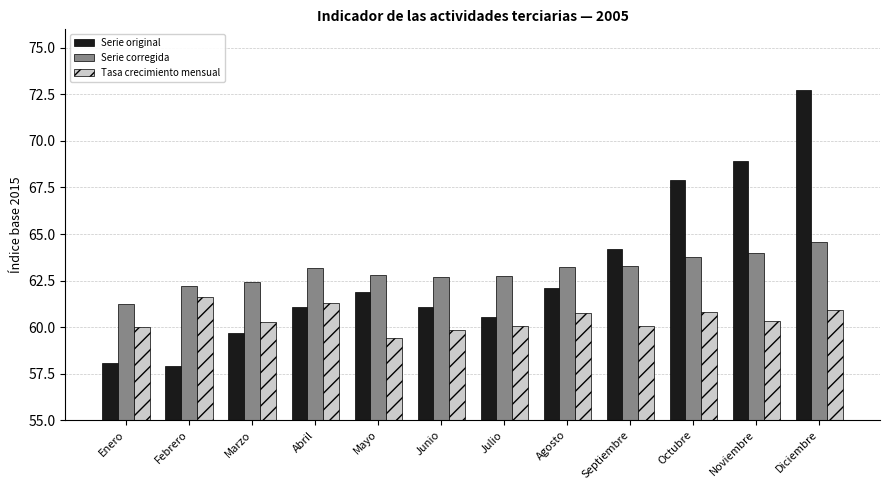

The Serie original series shows 60.5 at Julio. True or false?

True